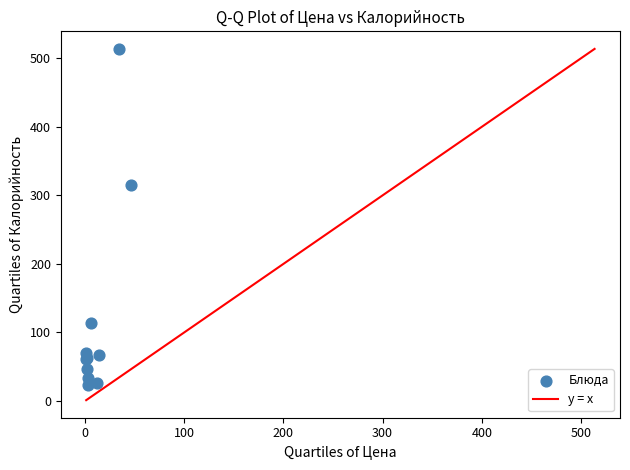

What Y value in the scatter plot is closest to 268?

315.1